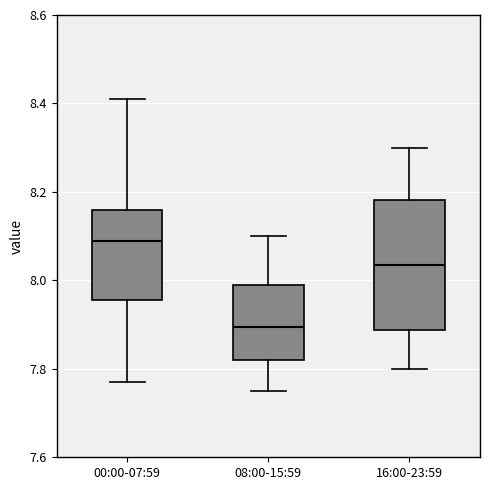

Reading left to right, read every box against the y-axis: the position of its median line, the range the box covers, and the ends of its whiskers. The values are not printed on the chart, so give them approximately, as read against the axis.

00:00-07:59: median 8.10, box 7.96 to 8.16, whiskers 7.78 to 8.42
08:00-15:59: median 7.90, box 7.82 to 8.00, whiskers 7.76 to 8.10
16:00-23:59: median 8.04, box 7.88 to 8.18, whiskers 7.80 to 8.30